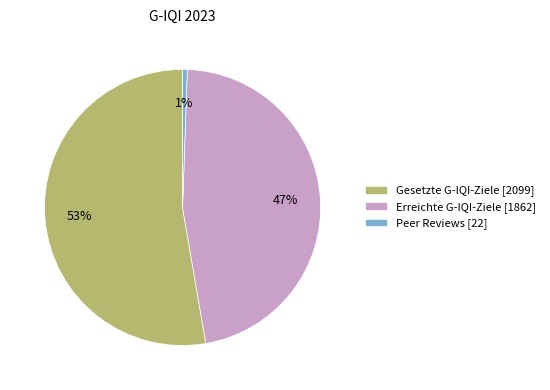

To the nearest percent, what is the combined percentage of Erreichte G-IQI-Ziele [1862] and Gesetzte G-IQI-Ziele [2099]?

99%